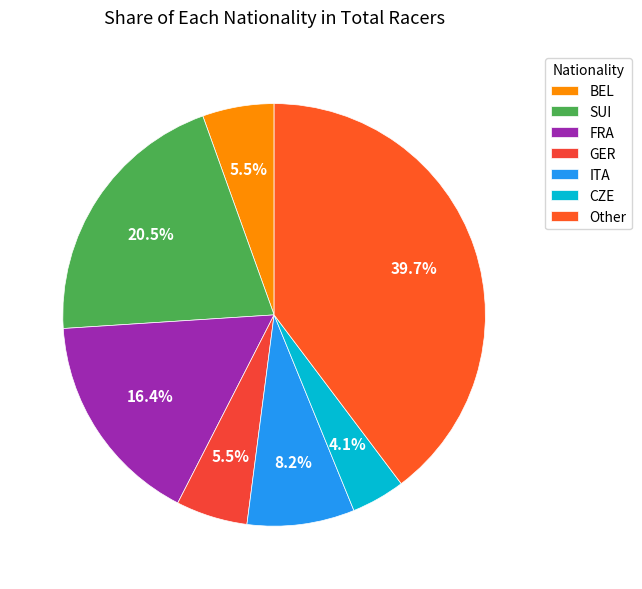

Rank the categories by value from lowest to highest.

CZE, BEL, GER, ITA, FRA, SUI, Other